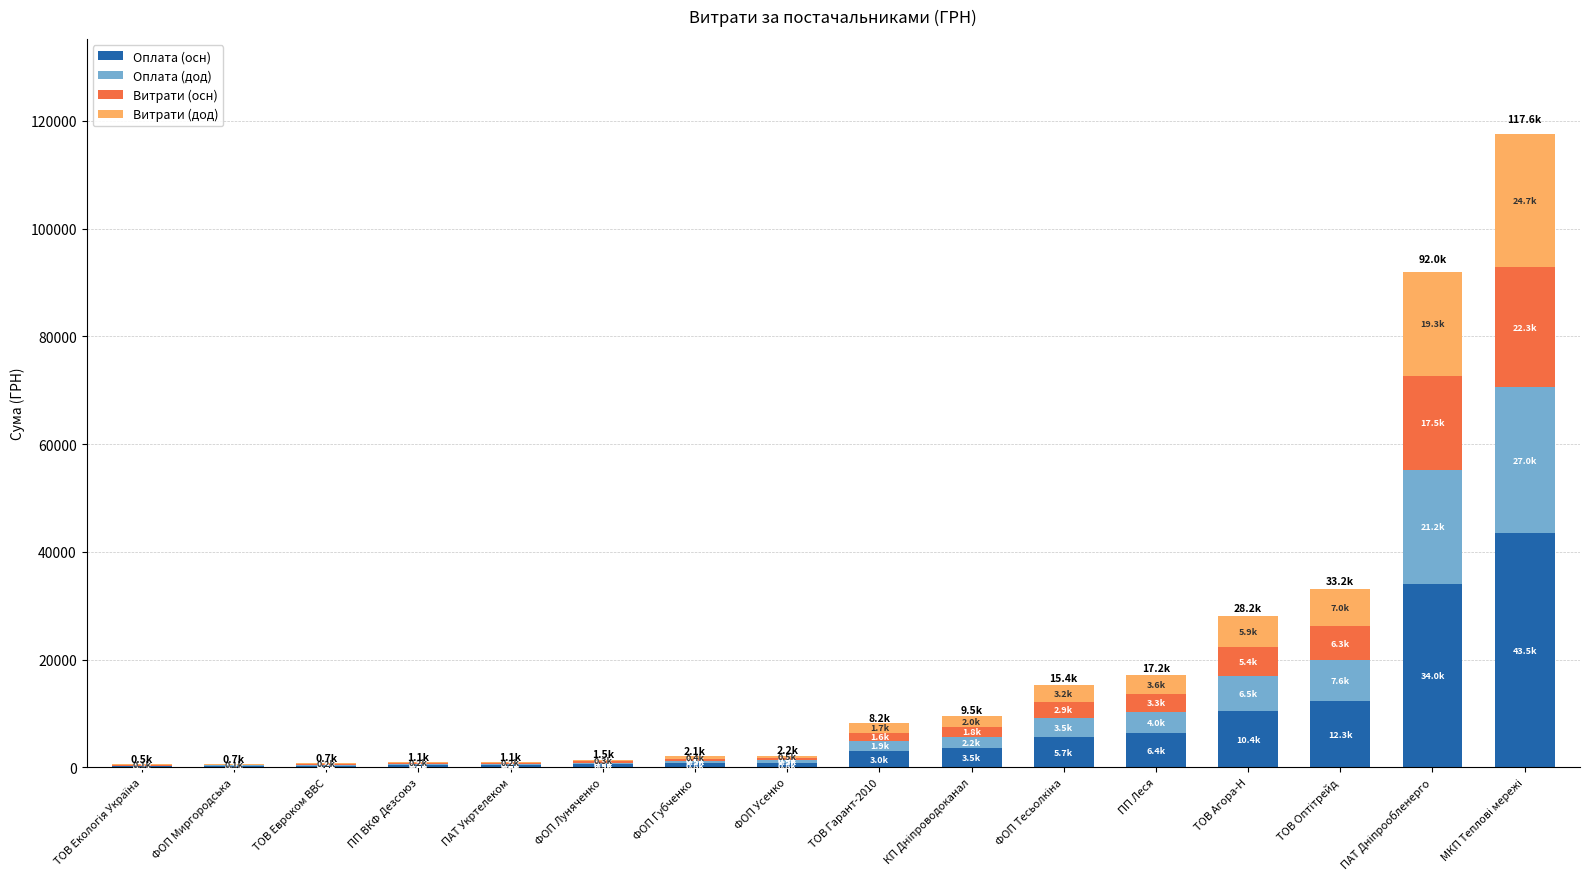

What is the sum of all Оплата (осн) values?

122476.3